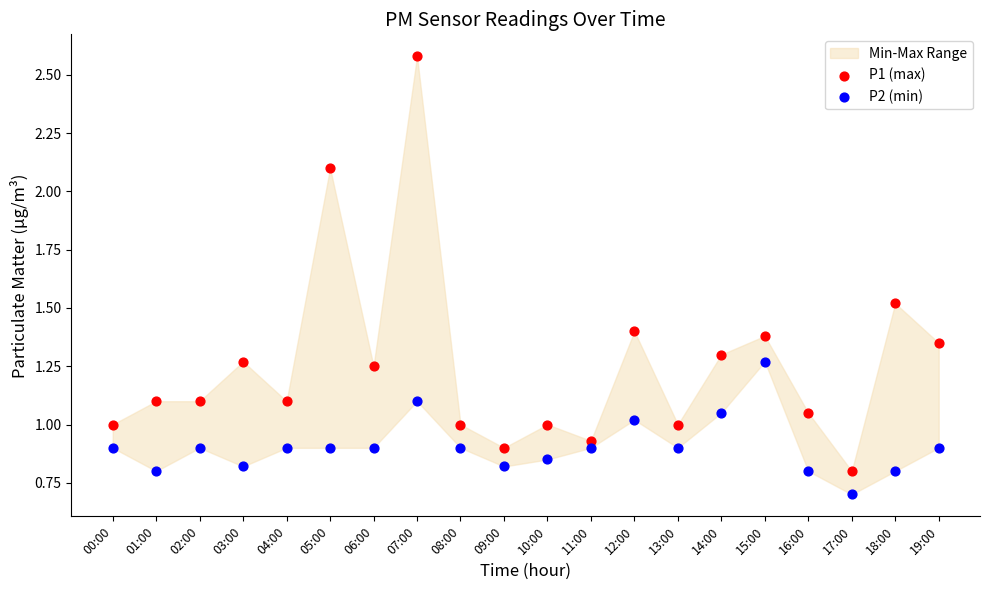

Which series contains the lowest Y value?

P2 (min)